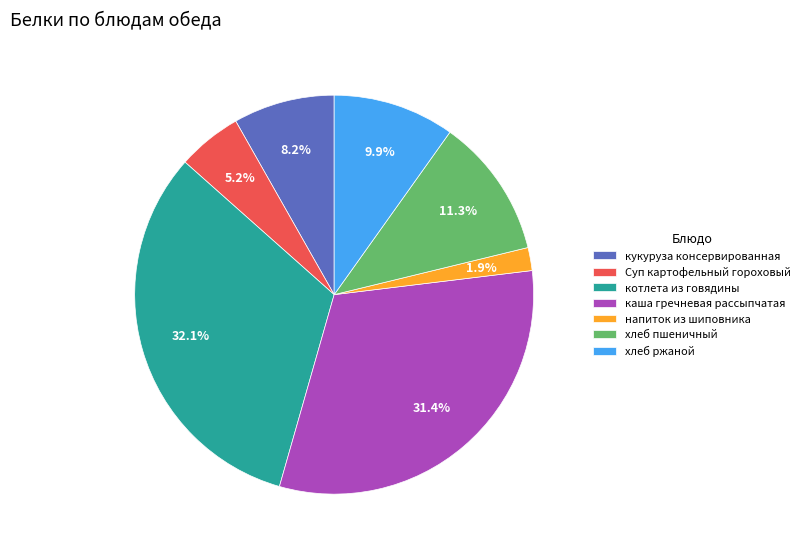

Is it true that хлеб пшеничный is 11% of the pie?

True